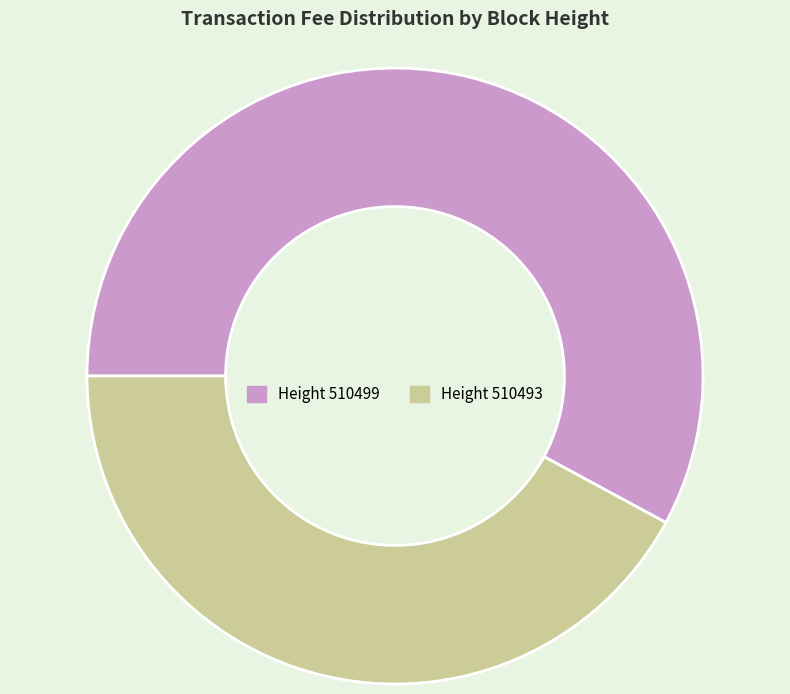

Is there a majority slice in this chart?

Yes